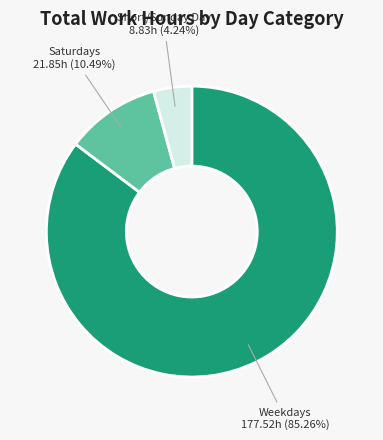

How many segments does this pie chart have?

3